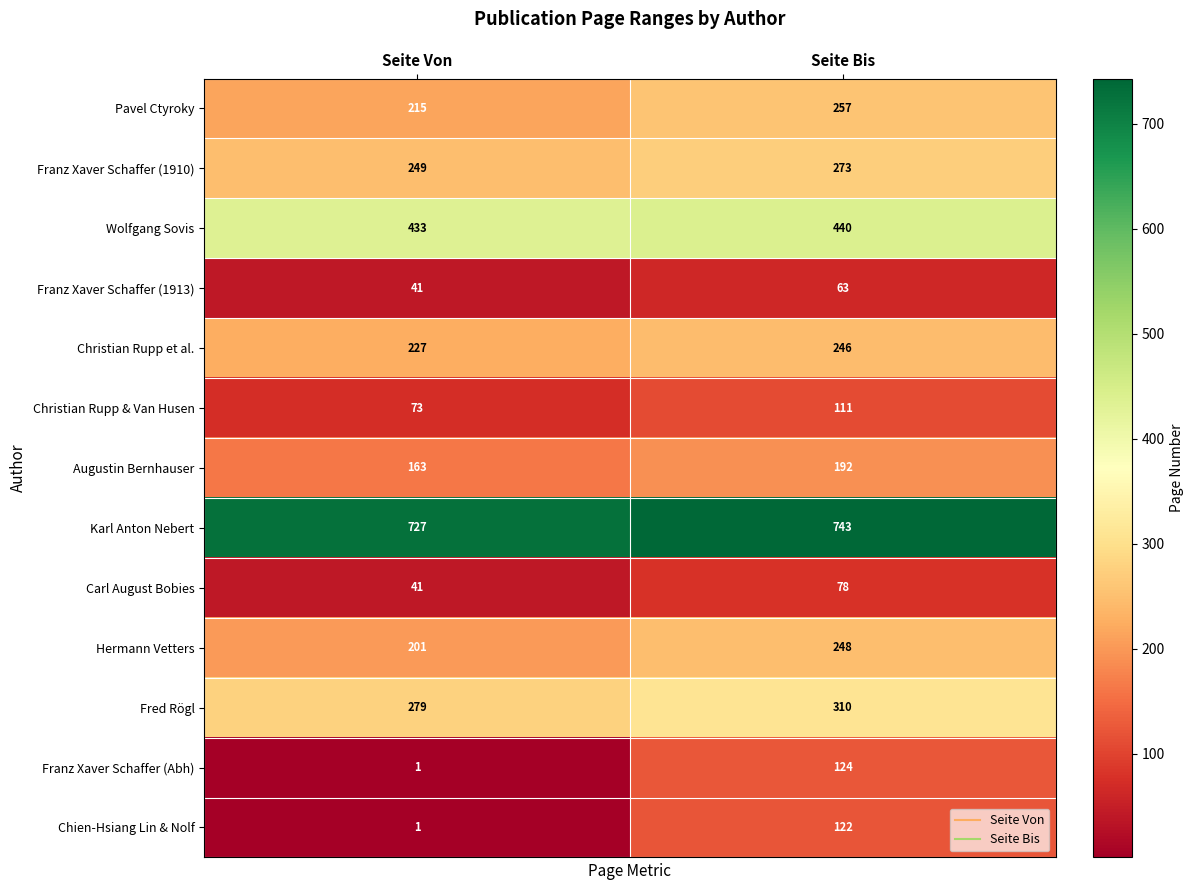

At Seite Bis, list the series in order from smallest to largest.

Franz Xaver Schaffer (1913), Carl August Bobies, Christian Rupp & Van Husen, Chien-Hsiang Lin & Nolf, Franz Xaver Schaffer (Abh), Augustin Bernhauser, Christian Rupp et al., Hermann Vetters, Pavel Ctyroky, Franz Xaver Schaffer (1910), Fred Rögl, Wolfgang Sovis, Karl Anton Nebert